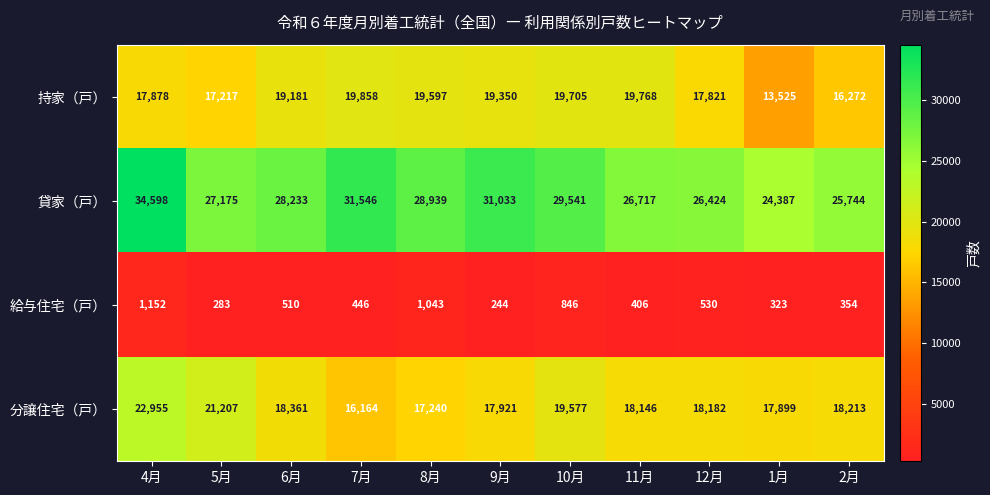

Between 4月 and 8月, which series saw the biggest shift?

分譲住宅（戸）